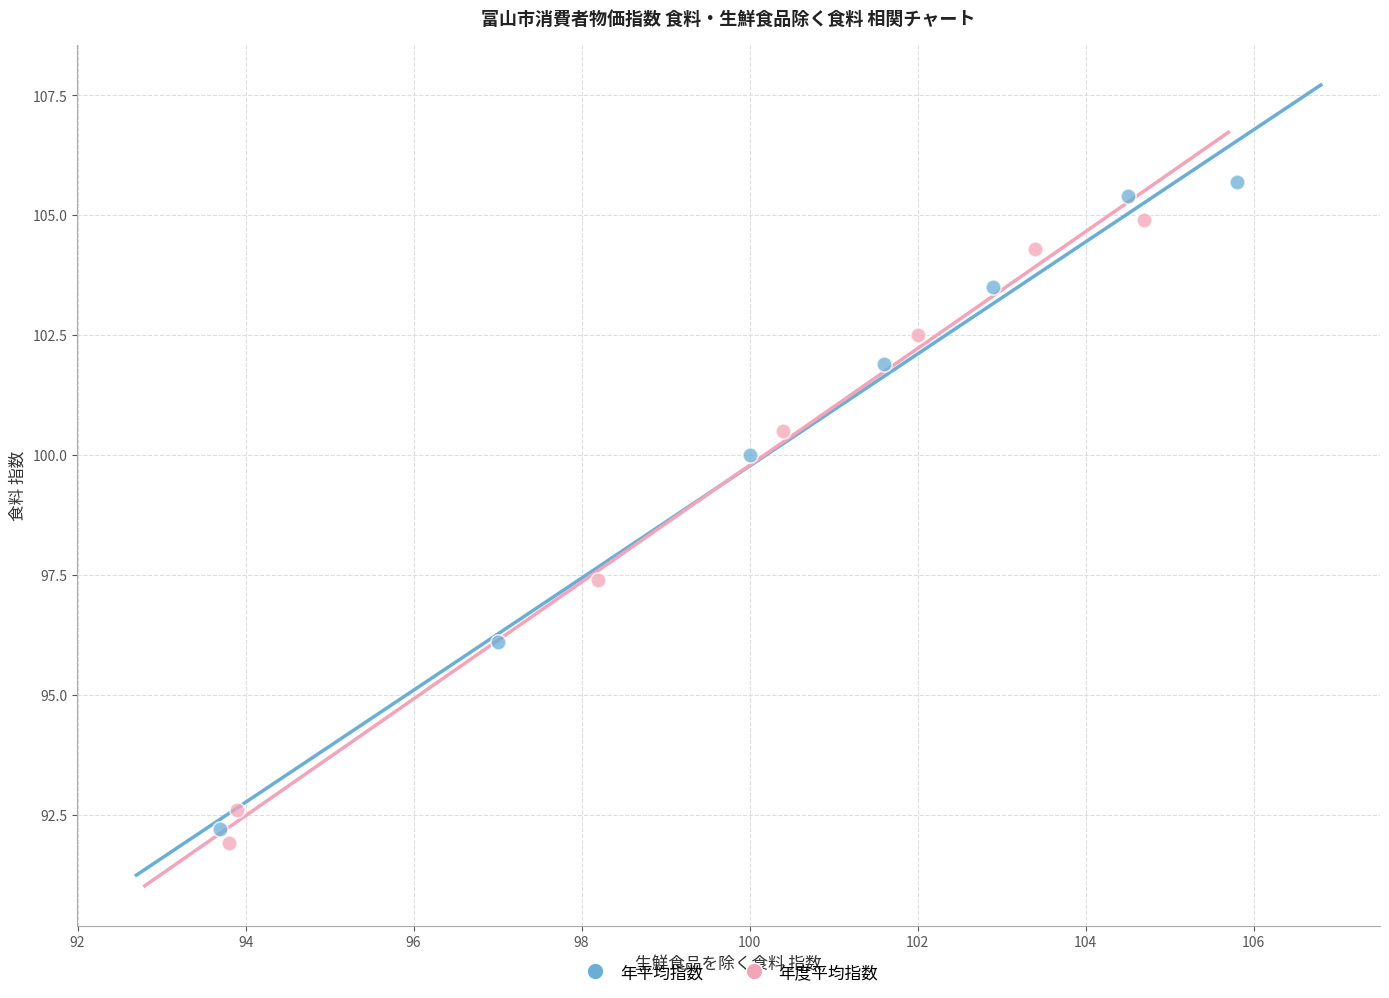

Which series has the widest spread of Y values?

年平均指数